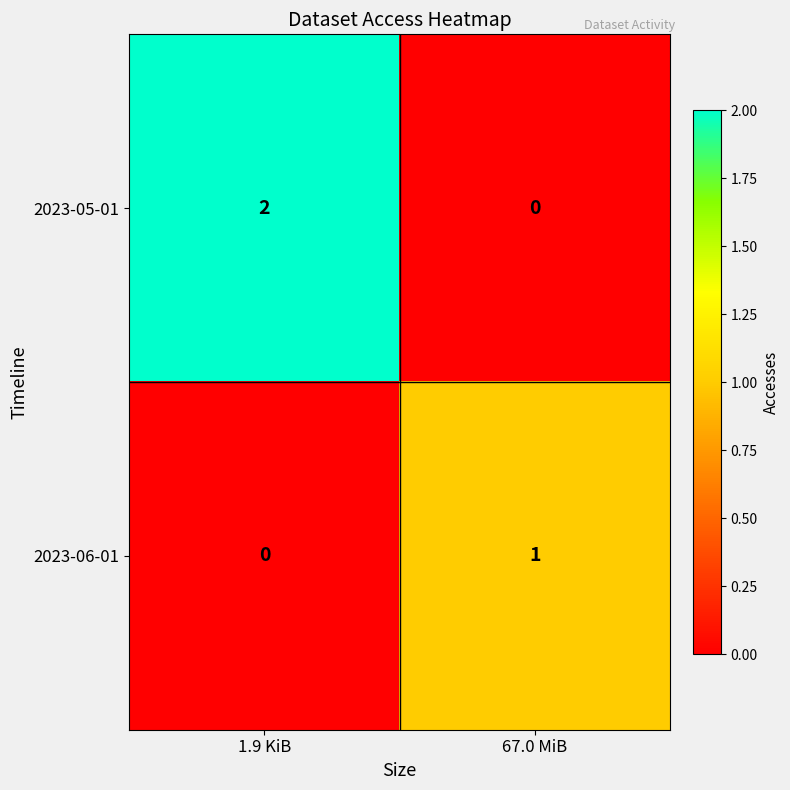

True or false: 2023-05-01 has a value of -1 at 67.0 MiB.

False